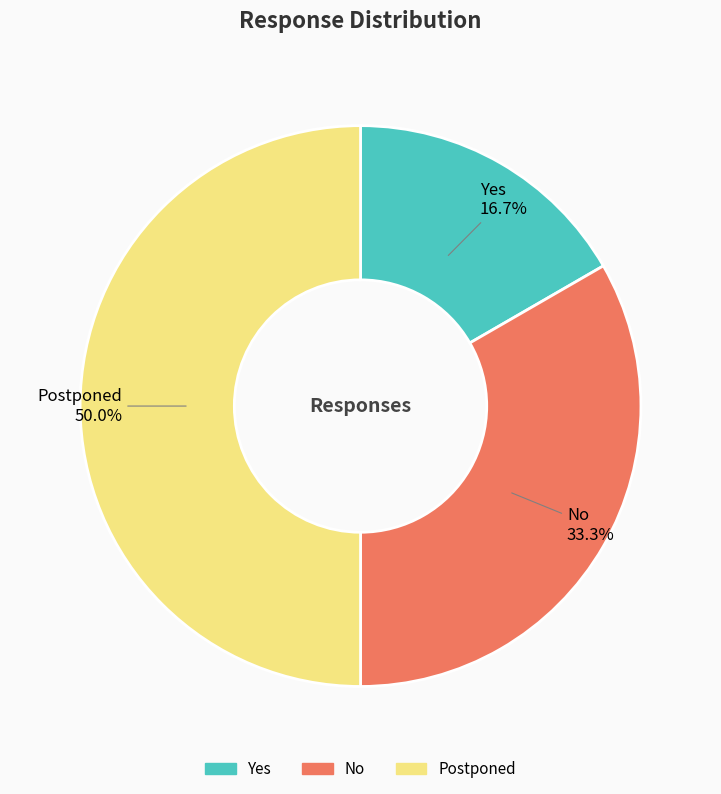

Is No the majority of the pie?

No